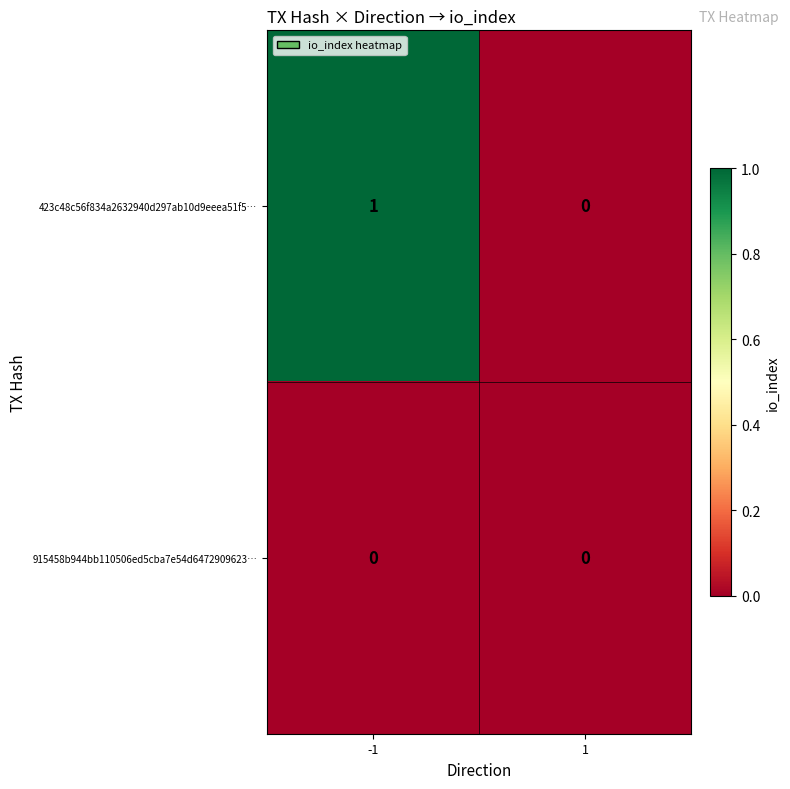

What is the greatest value displayed?

1